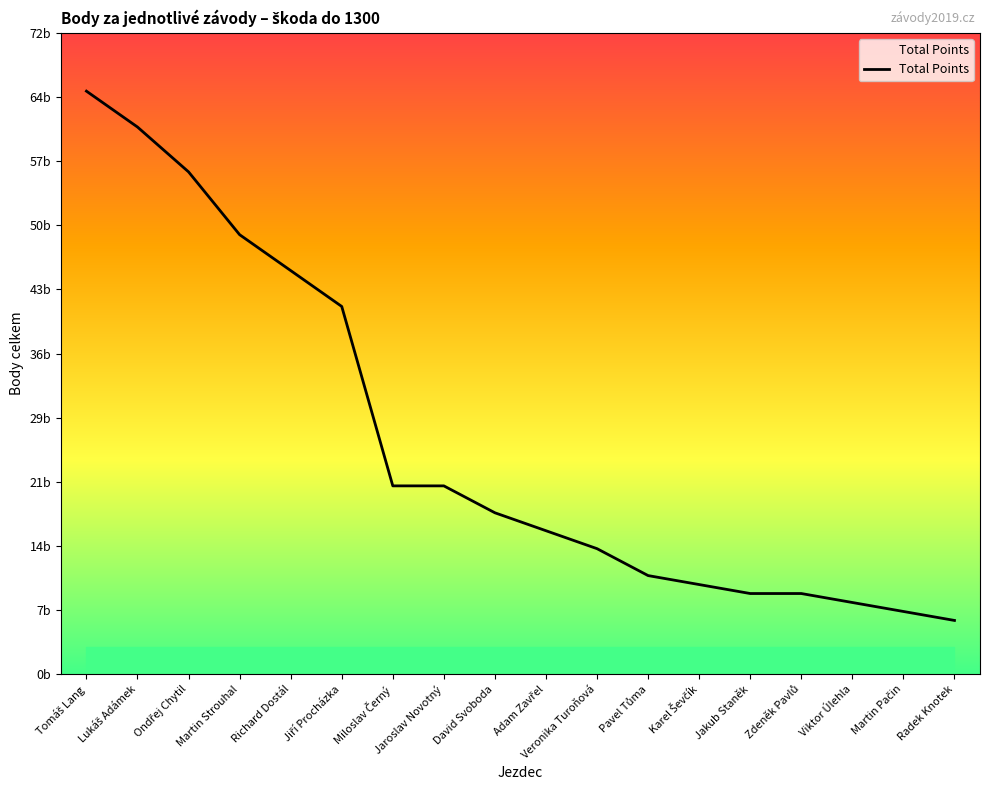

True or false: the data has more than 2 interior local peaks.

False